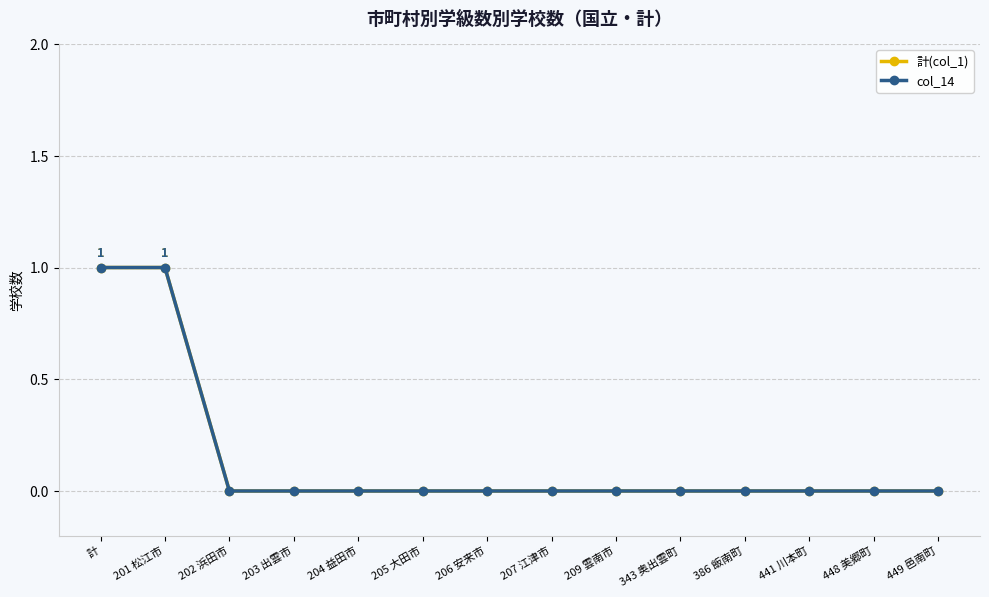

Is this an area chart (filled region under the line)?

No